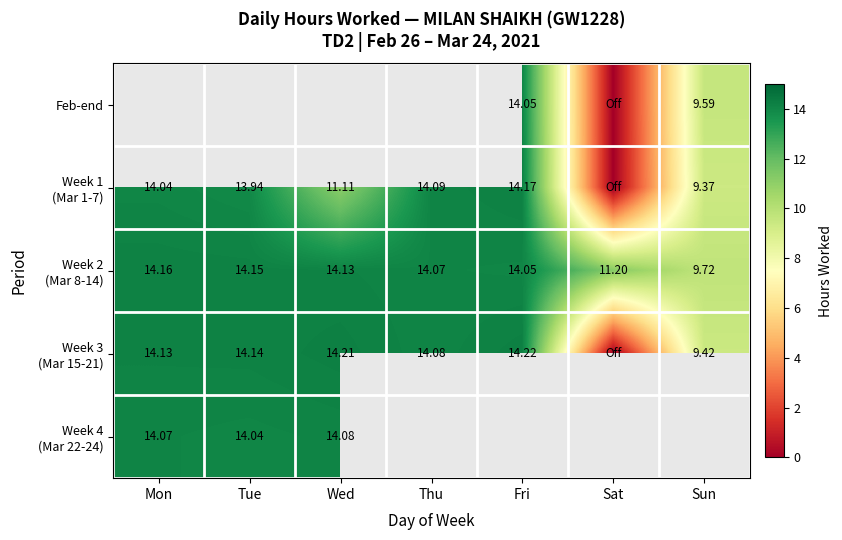

How many data points in Week 2 (Mar 8-14) are above 14?

5